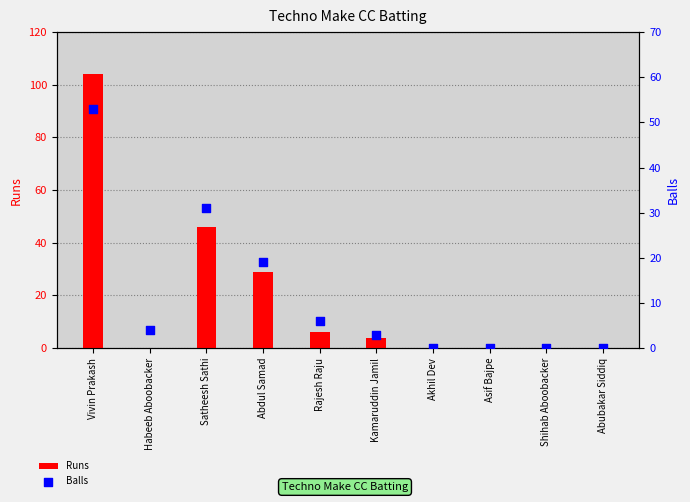

What is the total value across all series at Habeeb Aboobacker?

4